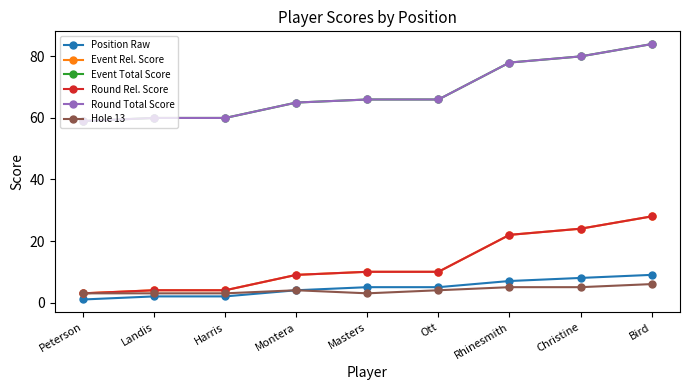

Reading left to right, transcribe all the data shown in this chart.

Position Raw: 1	2	2	4	5	5	7	8	9
Event Rel. Score: 3	4	4	9	10	10	22	24	28
Event Total Score: 59	60	60	65	66	66	78	80	84
Round Rel. Score: 3	4	4	9	10	10	22	24	28
Round Total Score: 59	60	60	65	66	66	78	80	84
Hole 13: 3	3	3	4	3	4	5	5	6